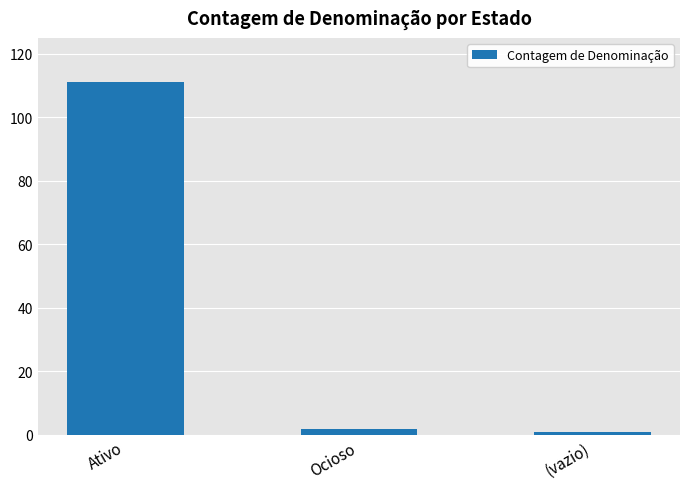

What is the sum of all values?

114